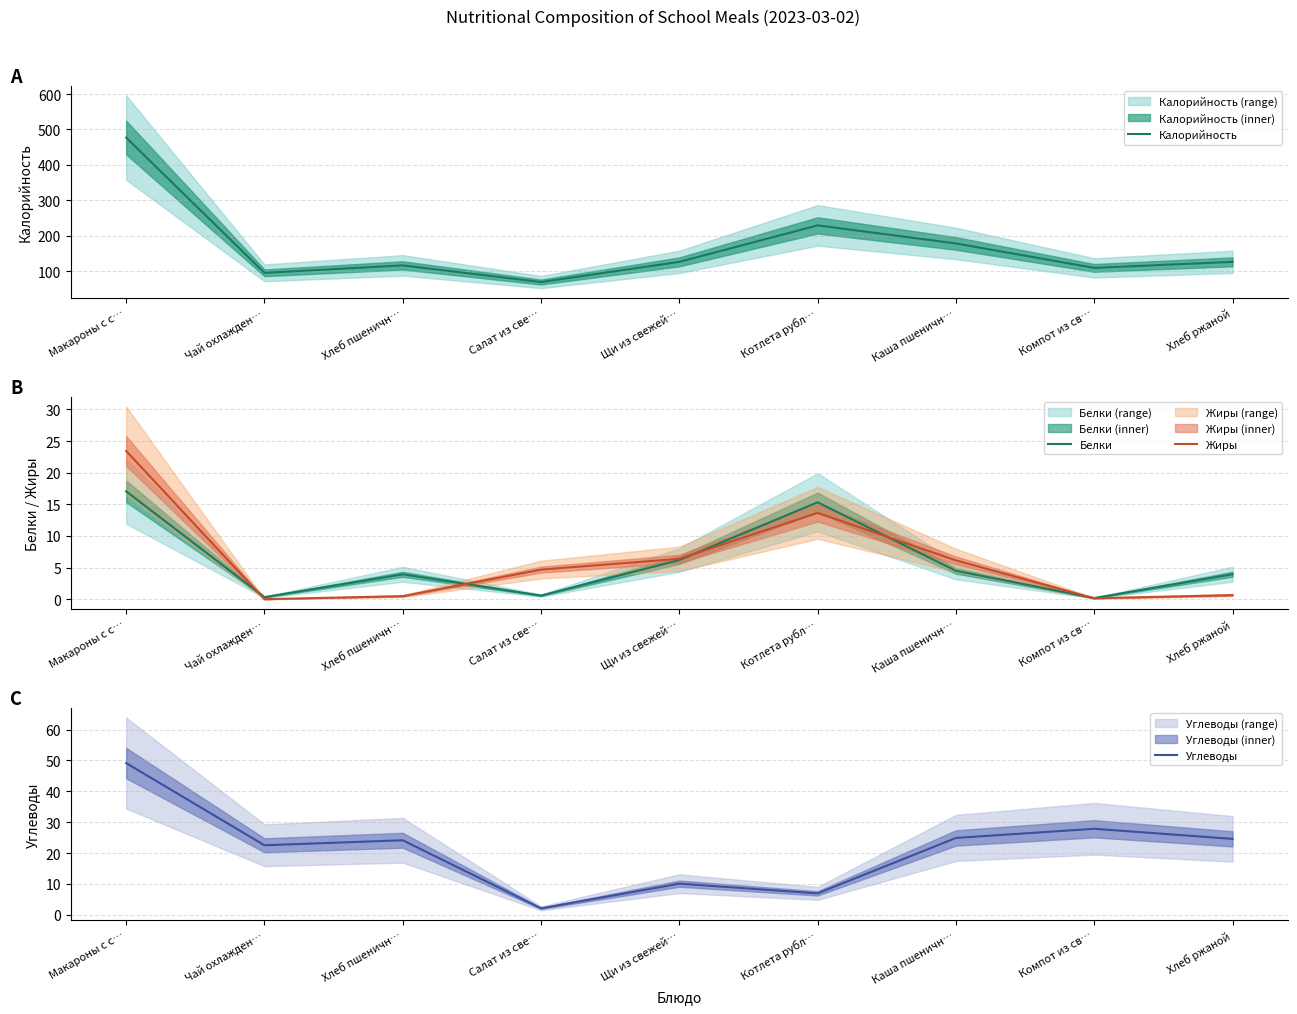

At which category is the sum across all series the highest?

Макароны с с…